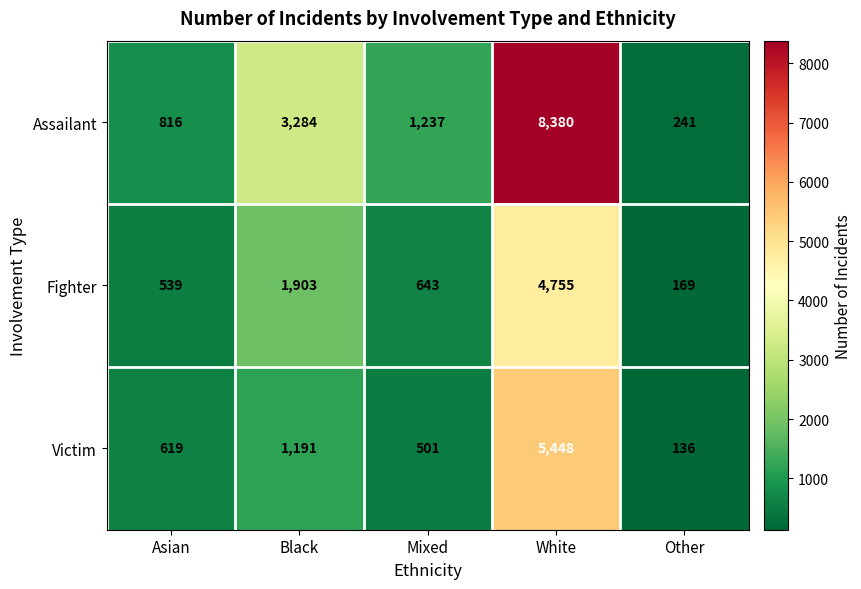

Count the number of data series in this chart.

3